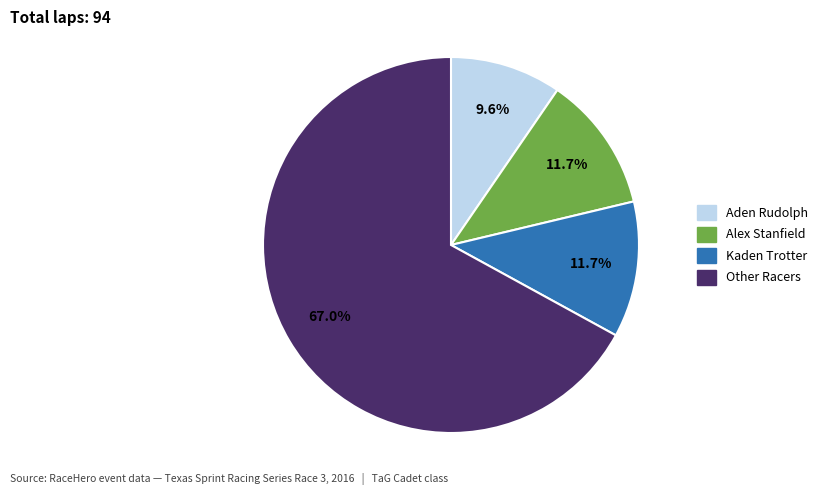

Is there a majority slice in this chart?

Yes